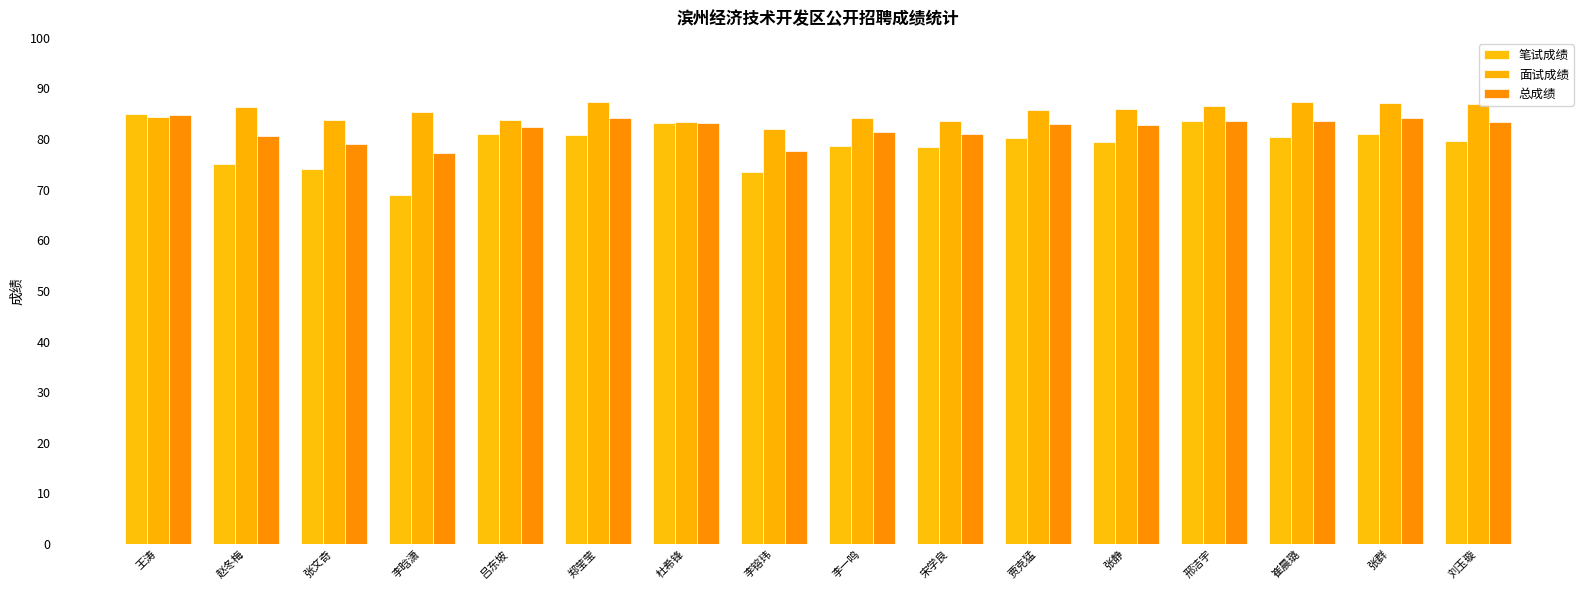

Rank the series by their average value, from lowest to highest.

笔试成绩, 总成绩, 面试成绩